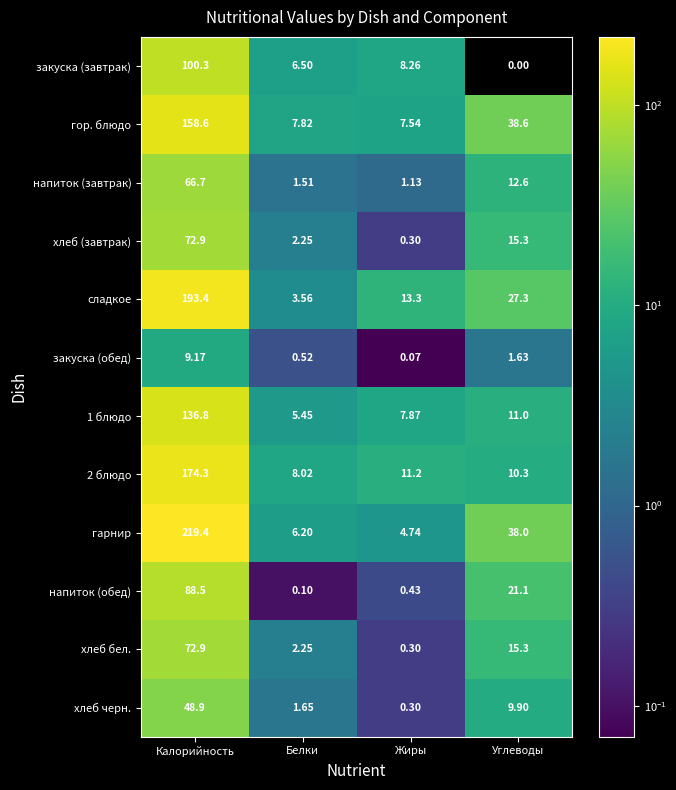

Which series has the largest total across all categories?

гарнир